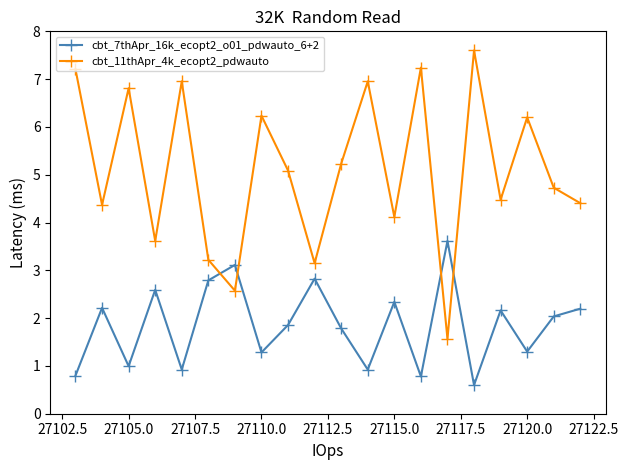

What is the value of the cbt_7thApr_16k_ecopt2_o01_pdwauto_6+2 point at the 8th from the left?

1.3